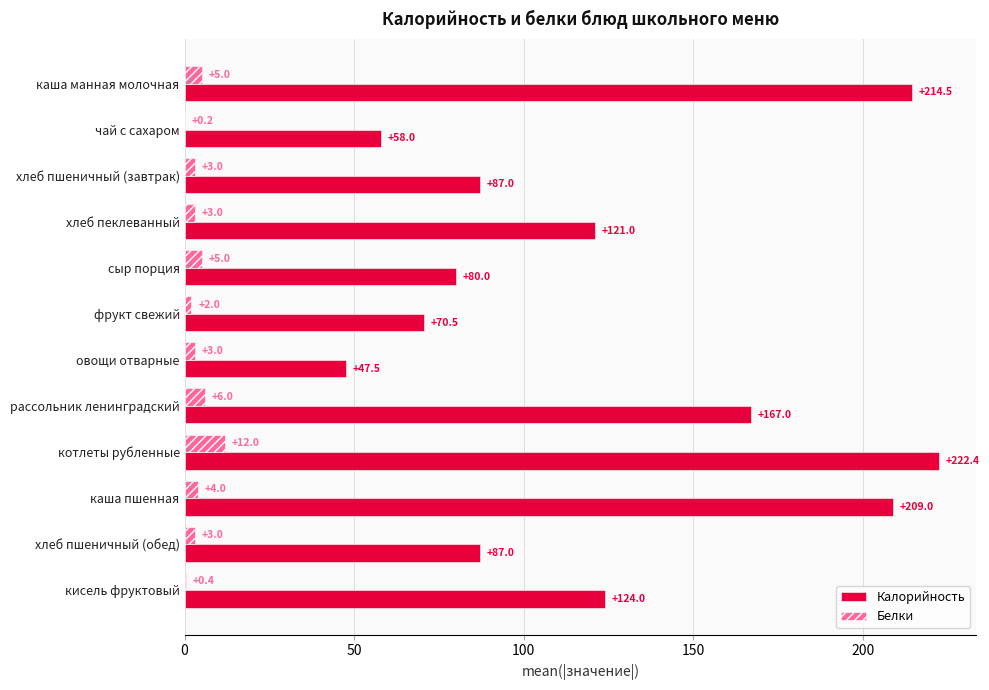

What is the sum of the Калорийность values at чай с сахаром and овощи отварные?

105.5